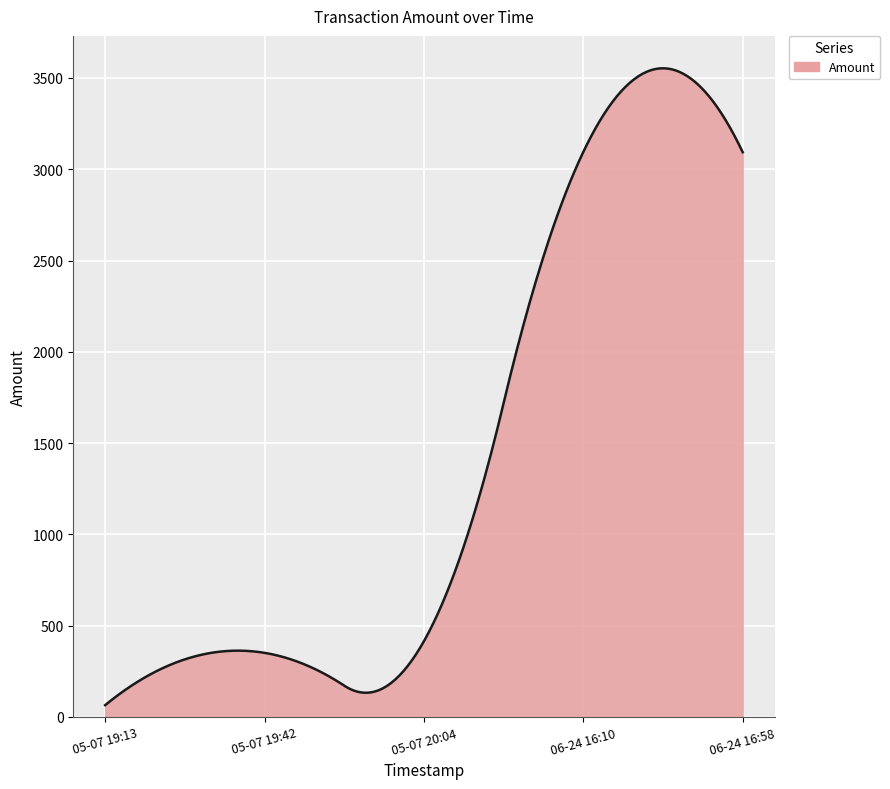

What is the maximum value shown in the chart?

3552.7